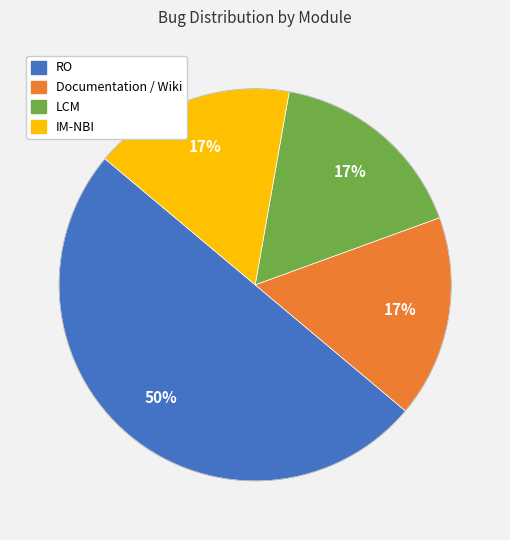

Count the number of slices in the pie.

4